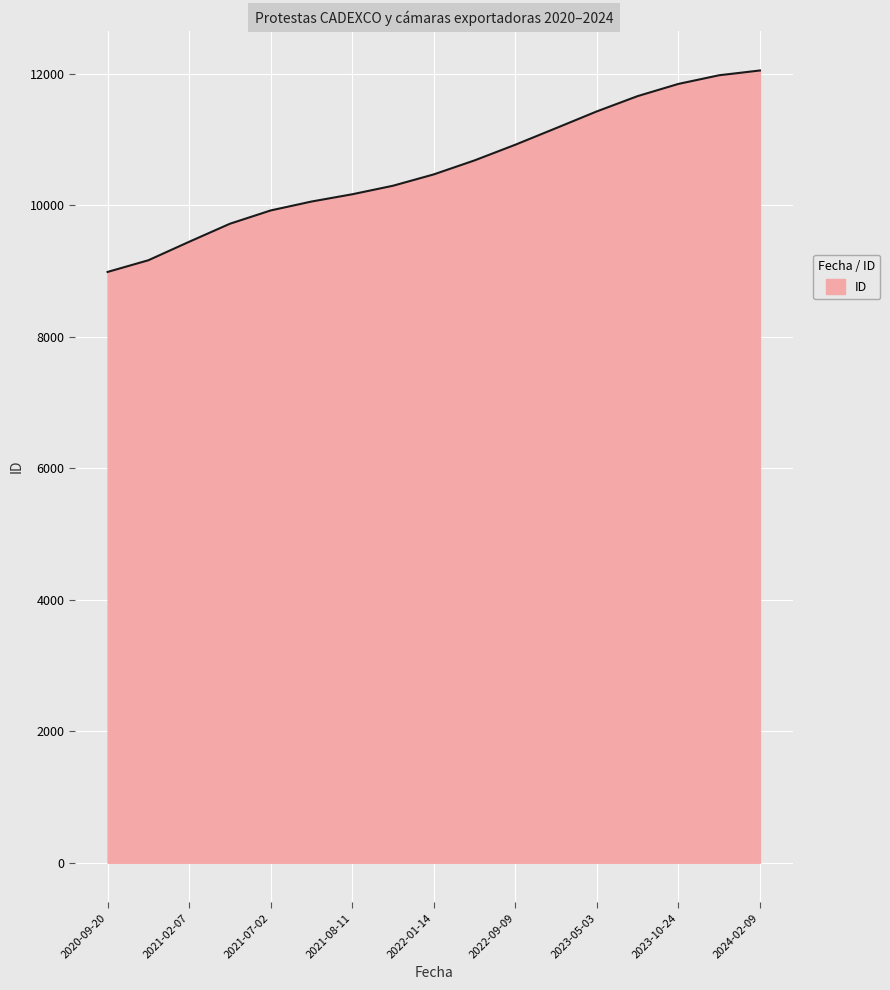

What is the difference between the maximum and minimum values?

3063.1